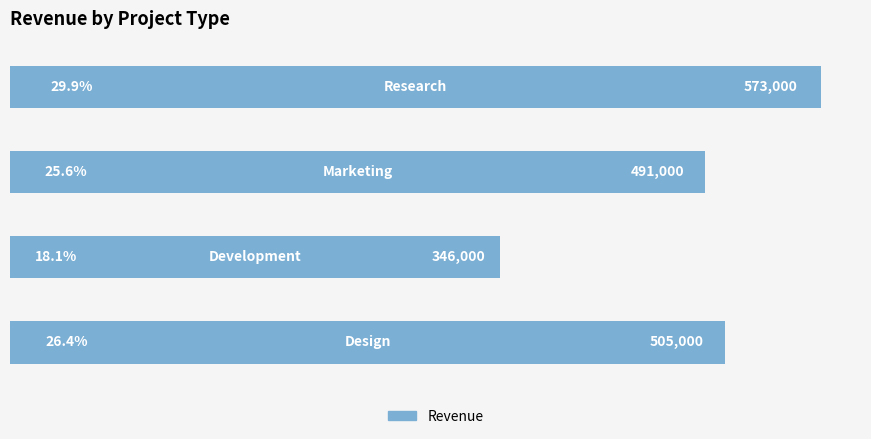

What is the difference between the second highest and second lowest values?

14000